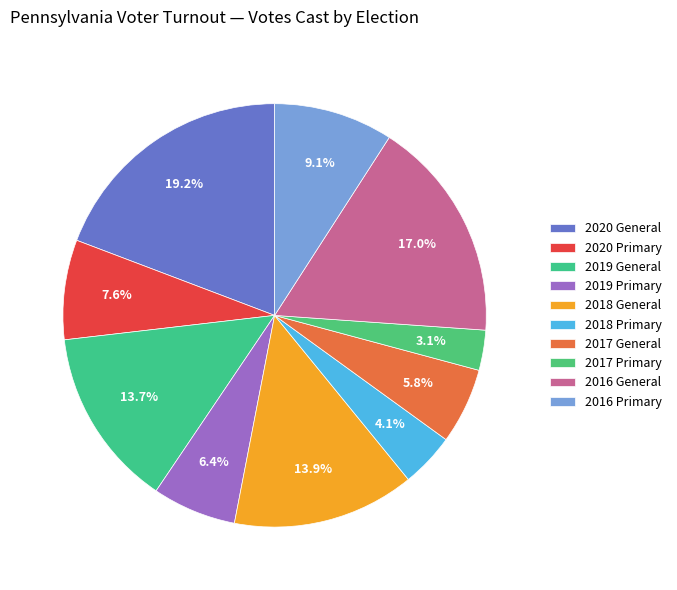

How many slices are in this pie chart?

10